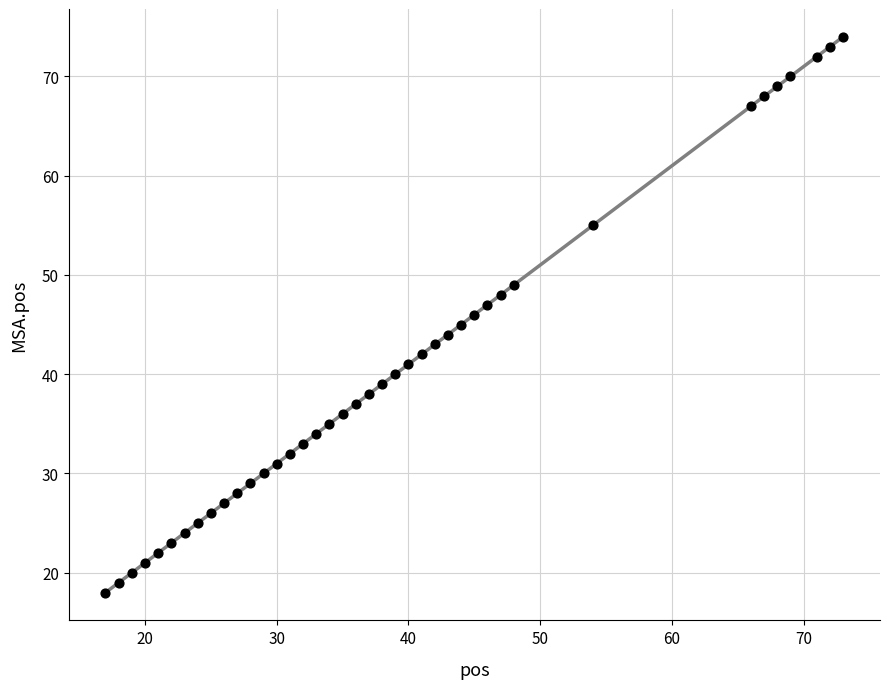

What is the range of X values (max minus min)?

56